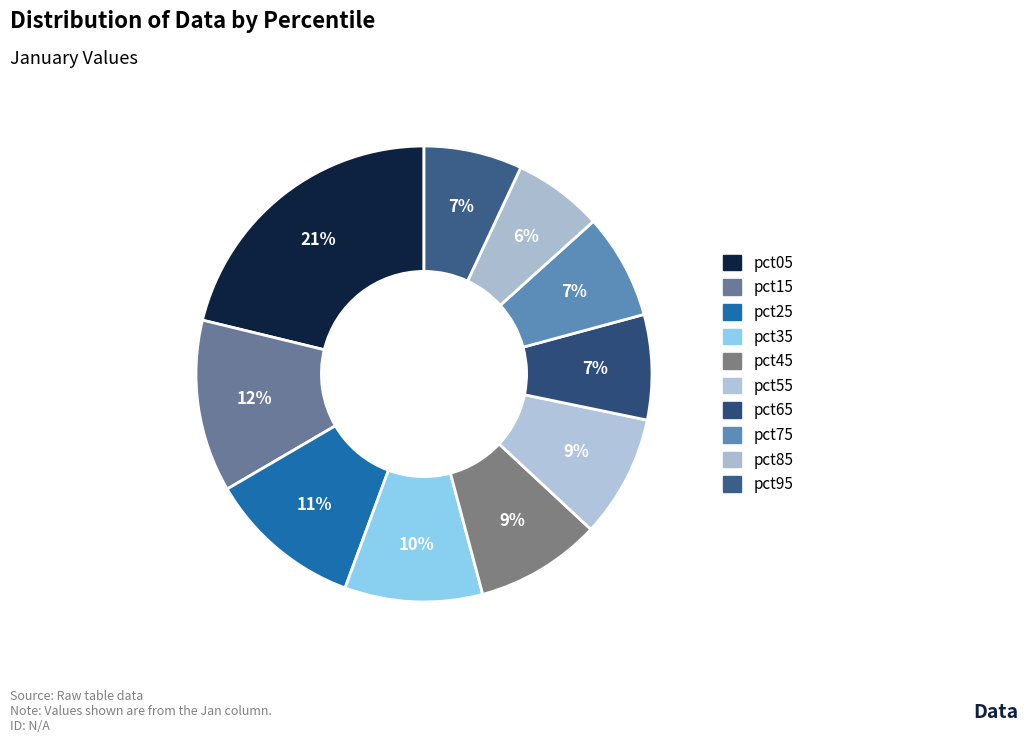

Which has a higher value, pct55 or pct95?

pct55